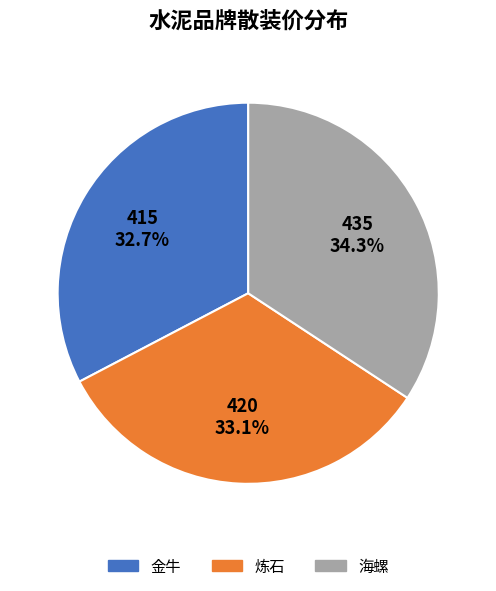

How many segments does this pie chart have?

3